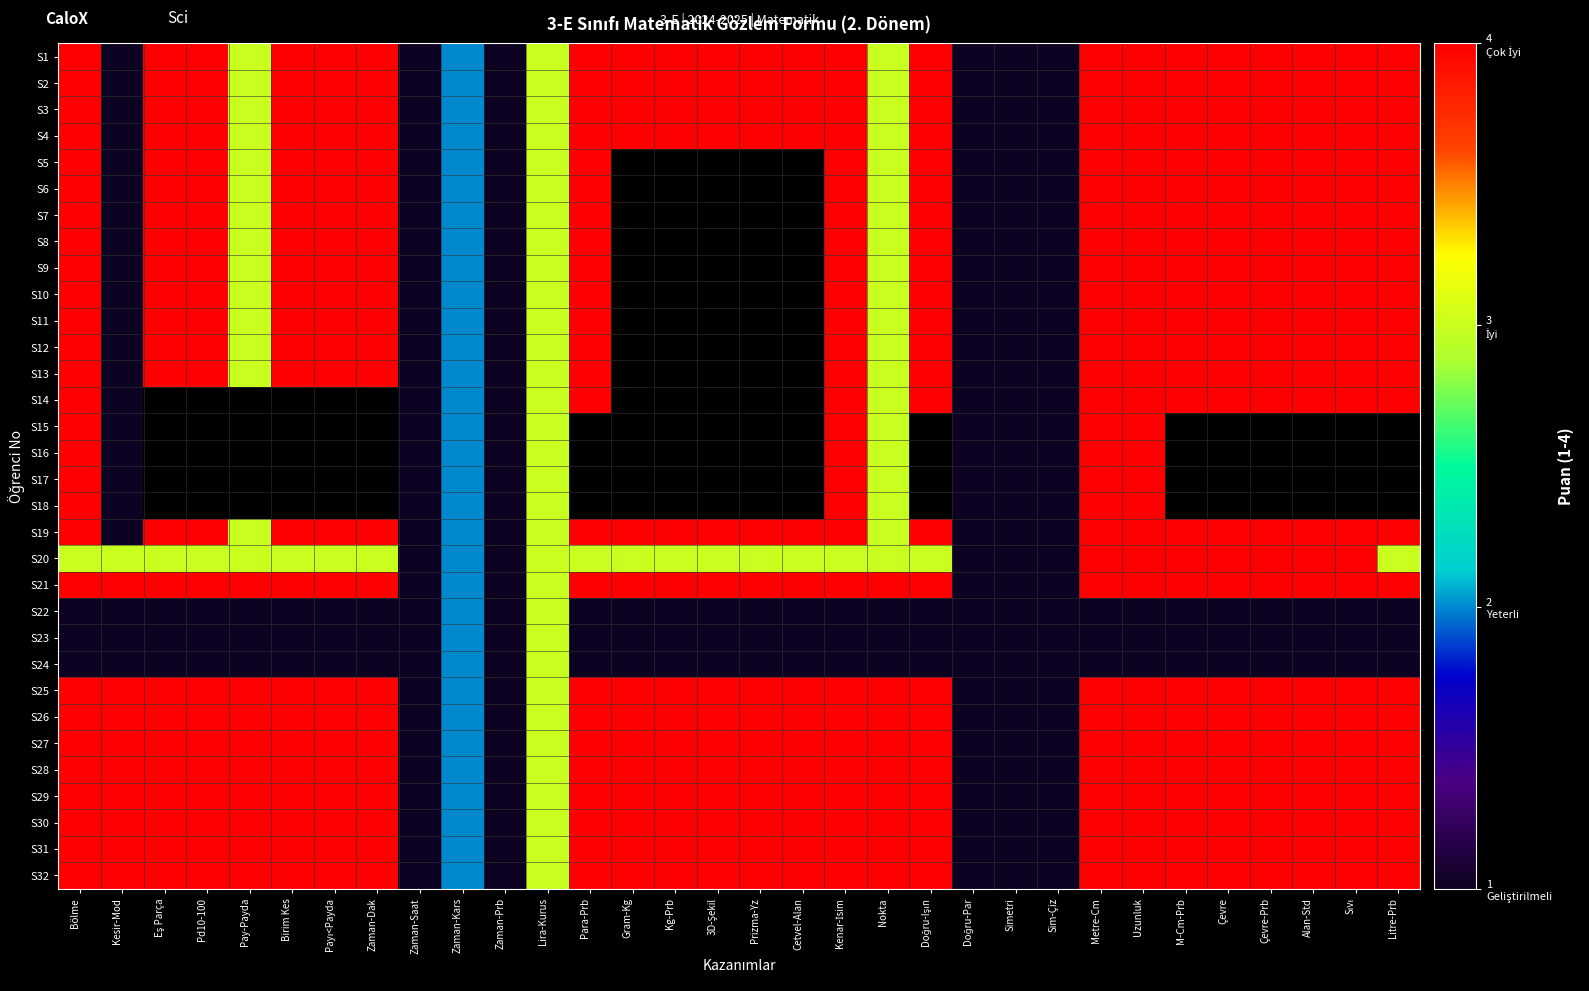

Between Lira-Kurus and Nokta, which is larger?

Lira-Kurus